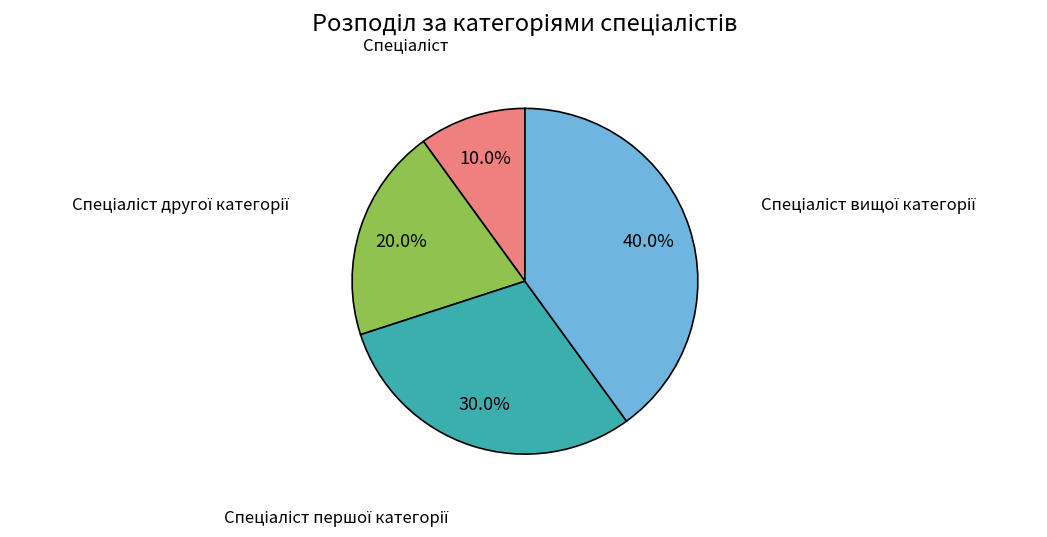

Is there any slice that represents more than half of the pie?

No